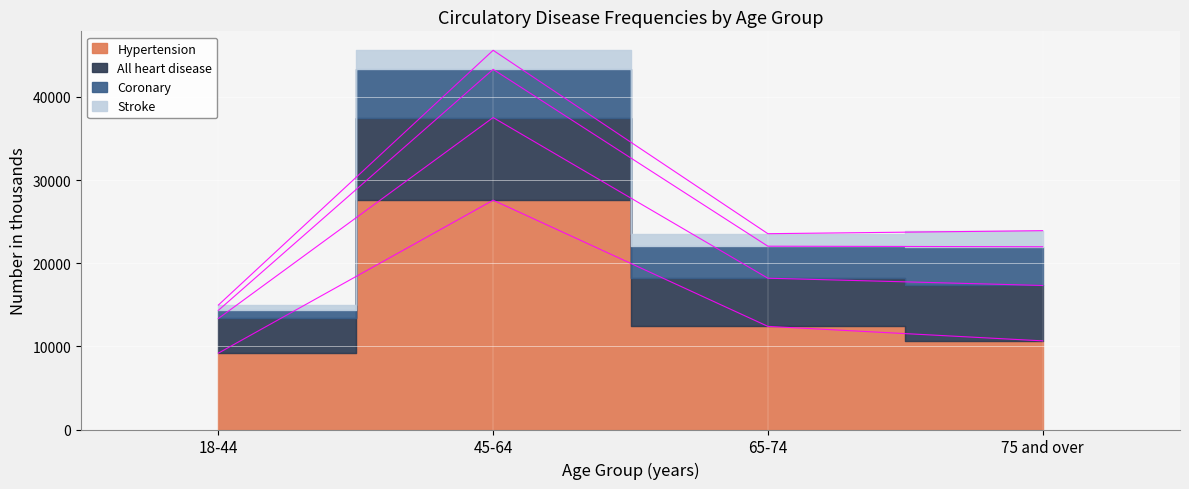

The value of Hypertension at 45-64 is 27578. True or false?

True